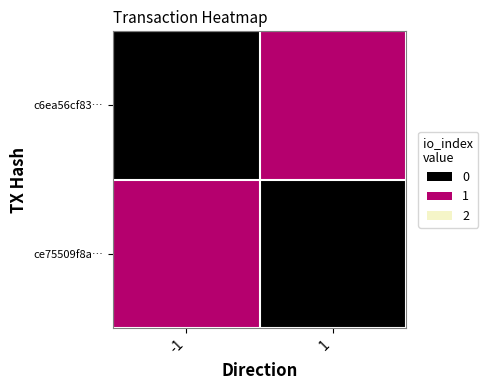

At which category is the sum across all series the highest?

-1